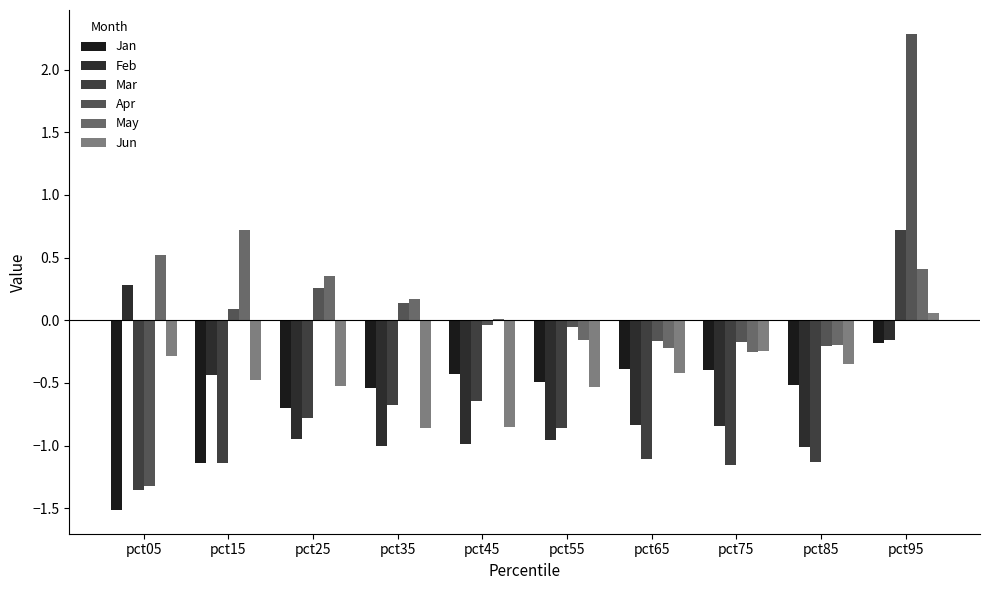

Between pct65 and pct85, which series saw the biggest shift?

Feb